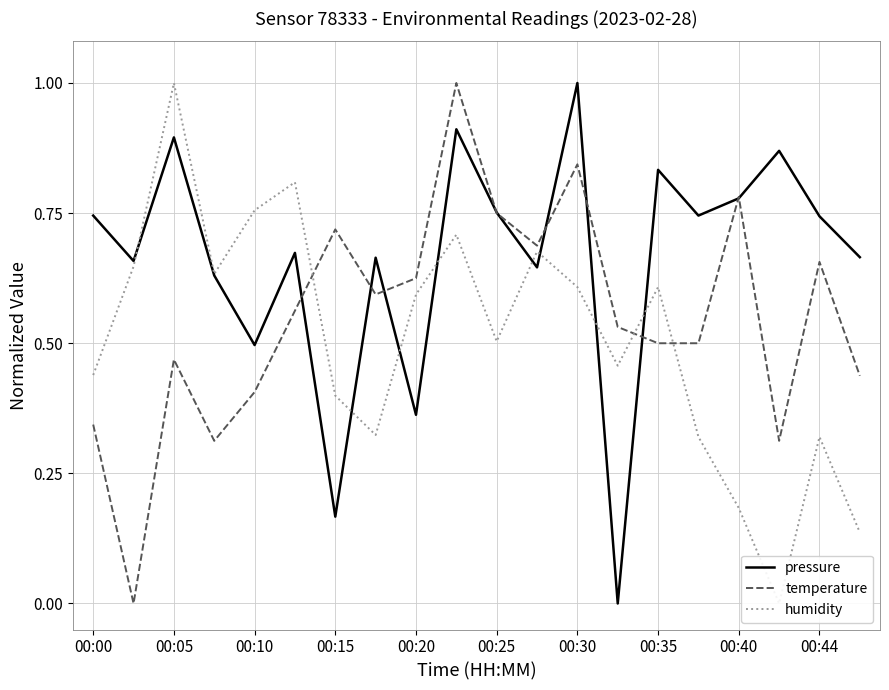

The temperature series shows 0.6 at 00:05. True or false?

False